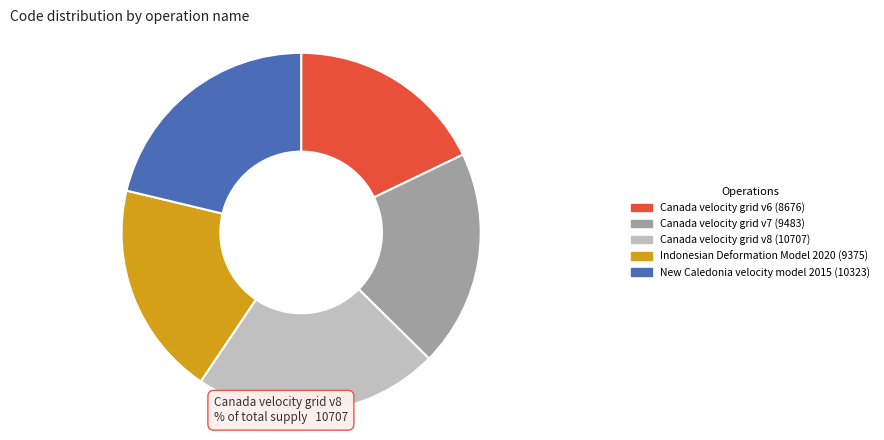

Is it true that Indonesian Deformation Model 2020 is 26% of the pie?

False